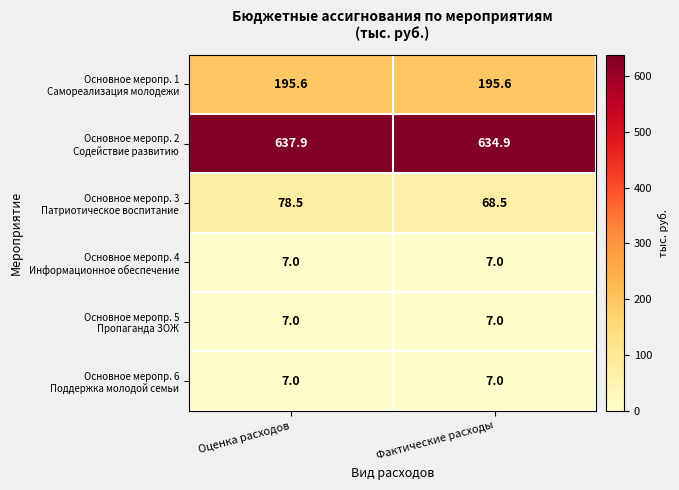

What is the total value across all series at Фактические расходы?

920.0